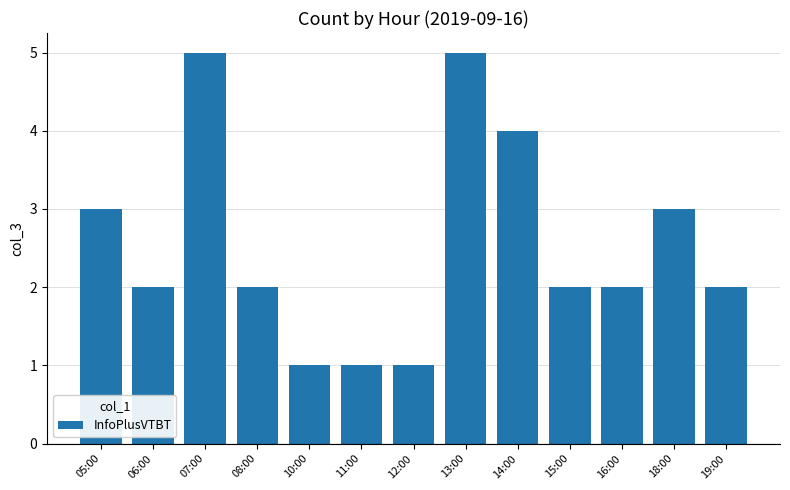

What position from the right is 11:00?

8